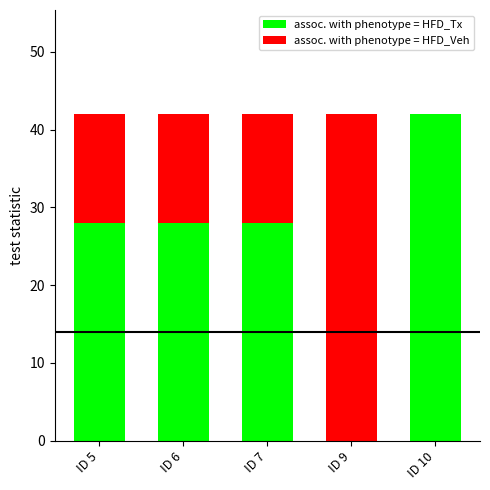

What is the total value across all series at ID 10?

42